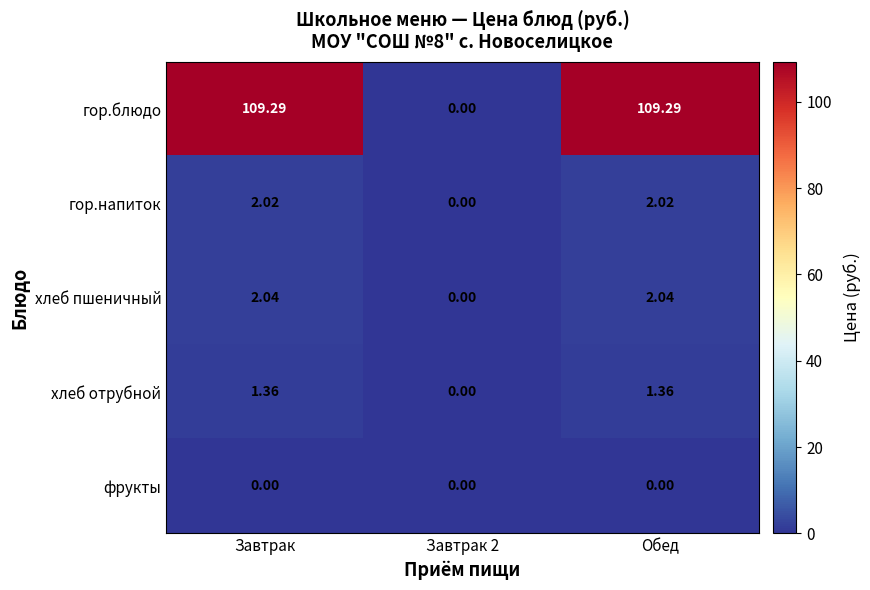

Rank the series by their maximum value, from lowest to highest.

фрукты, хлеб отрубной, гор.напиток, хлеб пшеничный, гор.блюдо